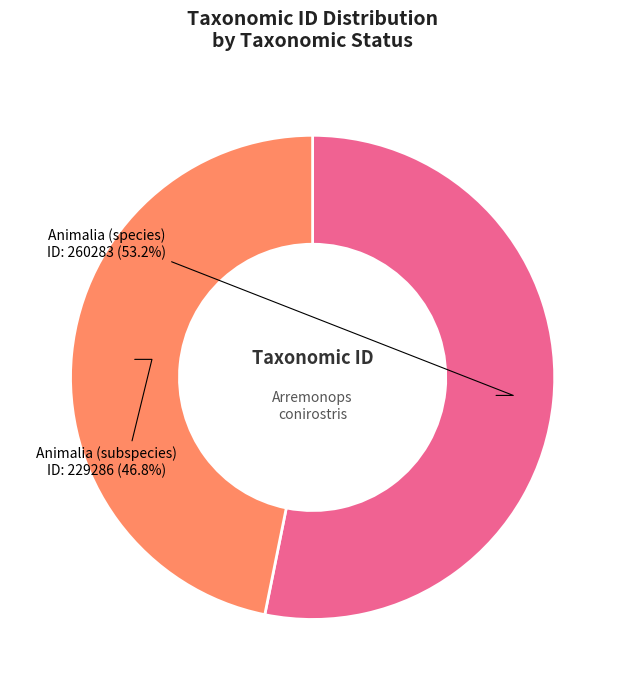

What is the majority slice?

Animalia (species)